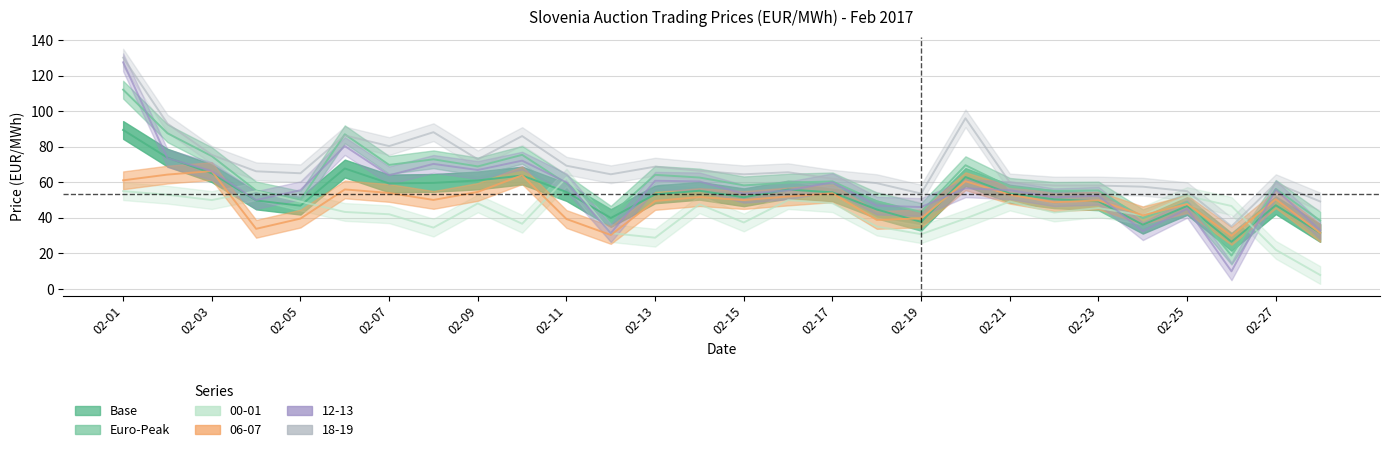

Is it true that 06-07 equals 88.9 at 02-15?

False